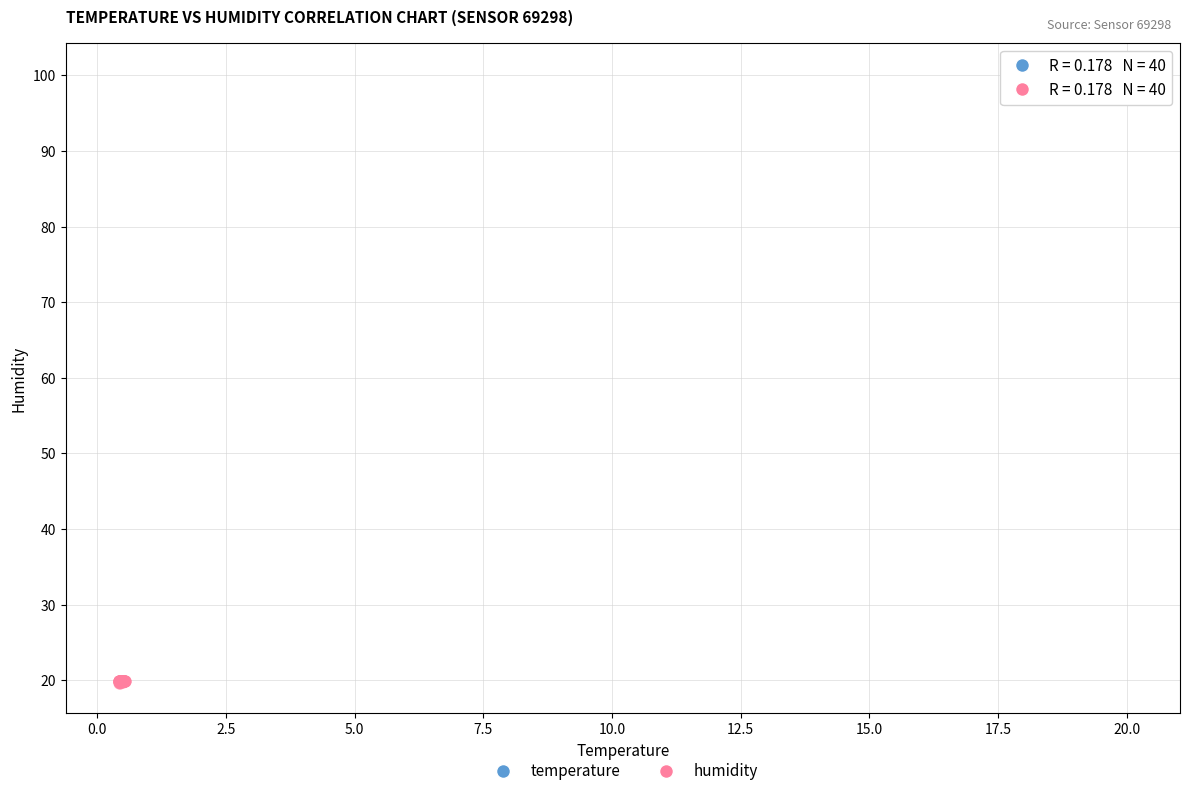

Which series has the largest Y range (max minus min)?

temperature